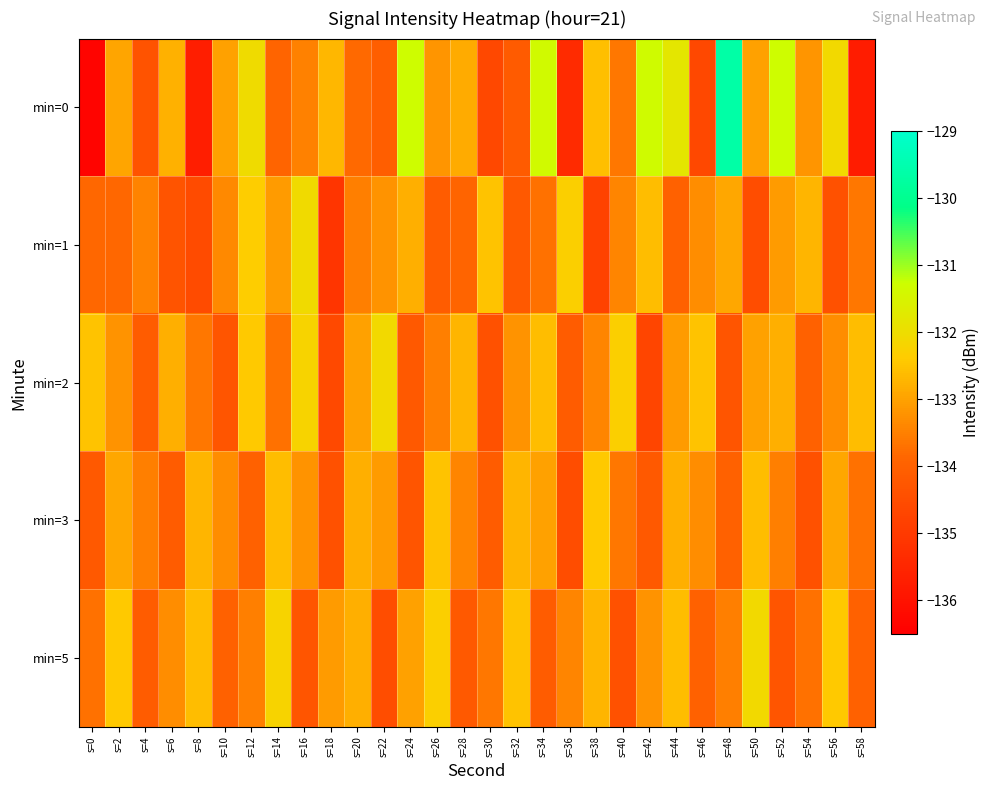

Reading left to right, what are all the values shown in this chart?

min=0: s=0=-136.4	s=2=-132.9	s=4=-134.3	s=6=-132.8	s=8=-135.7	s=10=-133.0	s=12=-132.0	s=14=-133.9	s=16=-133.5	s=18=-132.7	s=20=-133.8	s=22=-134.1	s=24=-131.3	s=26=-133.2	s=28=-132.9	s=30=-134.6	s=32=-134.1	s=34=-131.4	s=36=-135.4	s=38=-132.6	s=40=-133.6	s=42=-131.3	s=44=-131.8	s=46=-134.6	s=48=-129.6	s=50=-133.0	s=52=-131.3	s=54=-133.2	s=56=-132.1	s=58=-135.8
min=1: s=0=-133.9	s=2=-133.9	s=4=-133.4	s=6=-134.3	s=8=-134.5	s=10=-133.3	s=12=-132.3	s=14=-133.1	s=16=-132.1	s=18=-135.1	s=20=-133.5	s=22=-133.2	s=24=-132.8	s=26=-134.1	s=28=-133.9	s=30=-132.5	s=32=-134.2	s=34=-133.7	s=36=-132.3	s=38=-134.8	s=40=-133.4	s=42=-132.6	s=44=-134.0	s=46=-133.3	s=48=-132.9	s=50=-134.5	s=52=-133.1	s=54=-132.7	s=56=-134.4	s=58=-133.6
min=2: s=0=-132.5	s=2=-133.2	s=4=-134.1	s=6=-132.8	s=8=-133.6	s=10=-134.3	s=12=-132.4	s=14=-133.7	s=16=-132.2	s=18=-134.6	s=20=-133.0	s=22=-132.1	s=24=-134.2	s=26=-133.5	s=28=-132.7	s=30=-134.4	s=32=-133.2	s=34=-132.6	s=36=-134.1	s=38=-133.4	s=40=-132.3	s=42=-134.7	s=44=-133.1	s=46=-132.5	s=48=-134.3	s=50=-133.0	s=52=-132.8	s=54=-134.0	s=56=-133.3	s=58=-132.6
min=3: s=0=-134.2	s=2=-132.9	s=4=-133.5	s=6=-134.1	s=8=-132.7	s=10=-133.3	s=12=-134.0	s=14=-132.6	s=16=-133.2	s=18=-134.4	s=20=-132.8	s=22=-133.1	s=24=-134.3	s=26=-132.5	s=28=-133.4	s=30=-134.1	s=32=-132.7	s=34=-133.0	s=36=-134.5	s=38=-132.4	s=40=-133.6	s=42=-134.2	s=44=-132.8	s=46=-133.3	s=48=-134.0	s=50=-132.6	s=52=-133.5	s=54=-134.4	s=56=-132.9	s=58=-133.7
min=5: s=0=-133.7	s=2=-132.4	s=4=-134.1	s=6=-133.3	s=8=-132.6	s=10=-134.0	s=12=-133.5	s=14=-132.2	s=16=-134.3	s=18=-133.1	s=20=-132.8	s=22=-134.5	s=24=-133.0	s=26=-132.3	s=28=-134.2	s=30=-133.6	s=32=-132.5	s=34=-134.1	s=36=-133.4	s=38=-132.7	s=40=-134.4	s=42=-133.2	s=44=-132.6	s=46=-134.0	s=48=-133.5	s=50=-132.1	s=52=-134.3	s=54=-133.7	s=56=-132.4	s=58=-134.0